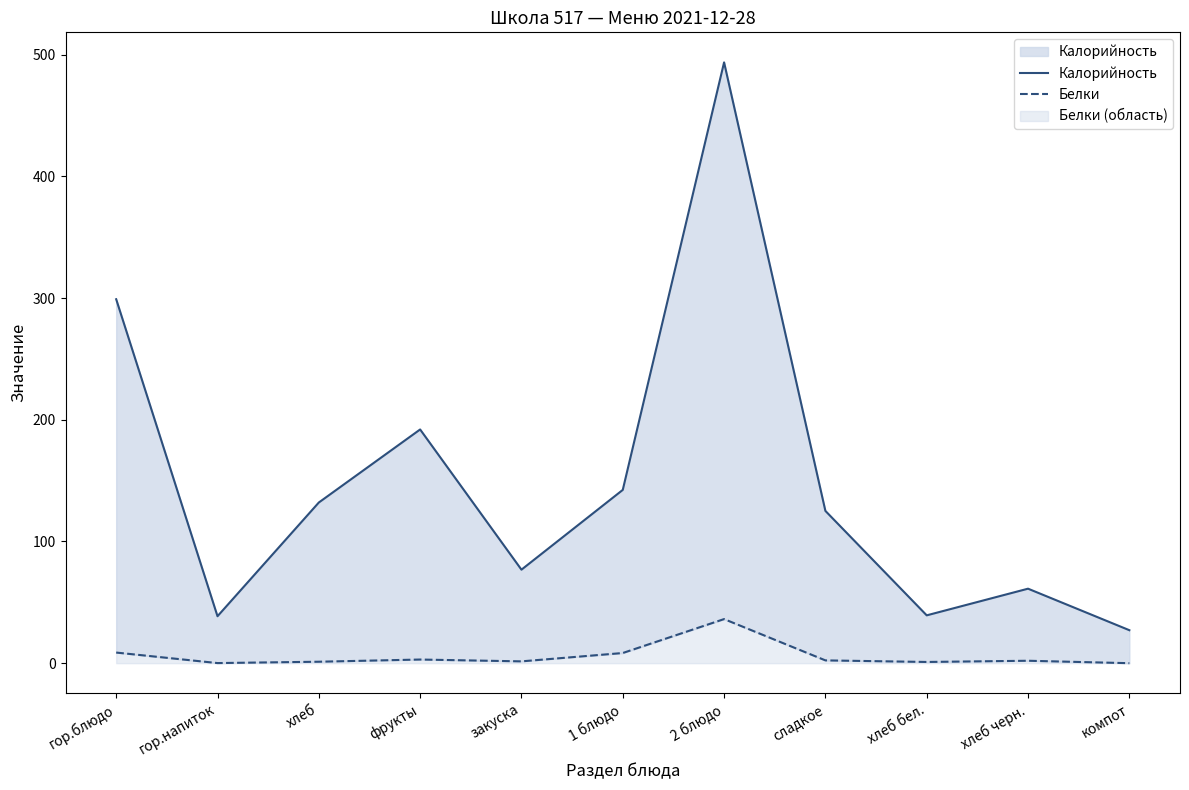

Reading right to left, list all the values displayed in this chart.

Калорийность: компот=27.1	хлеб черн.=61.2	хлеб бел.=39.3	сладкое=125.1	2 блюдо=493.6	1 блюдо=142.4	закуска=76.8	фрукты=192.0	хлеб=132.0	гор.напиток=38.6	гор.блюдо=299.0
Белки: компот=0.0	хлеб черн.=2.0	хлеб бел.=1.0	сладкое=2.3	2 блюдо=36.2	1 блюдо=8.3	закуска=1.5	фрукты=3.0	хлеб=1.2	гор.напиток=0.1	гор.блюдо=8.7